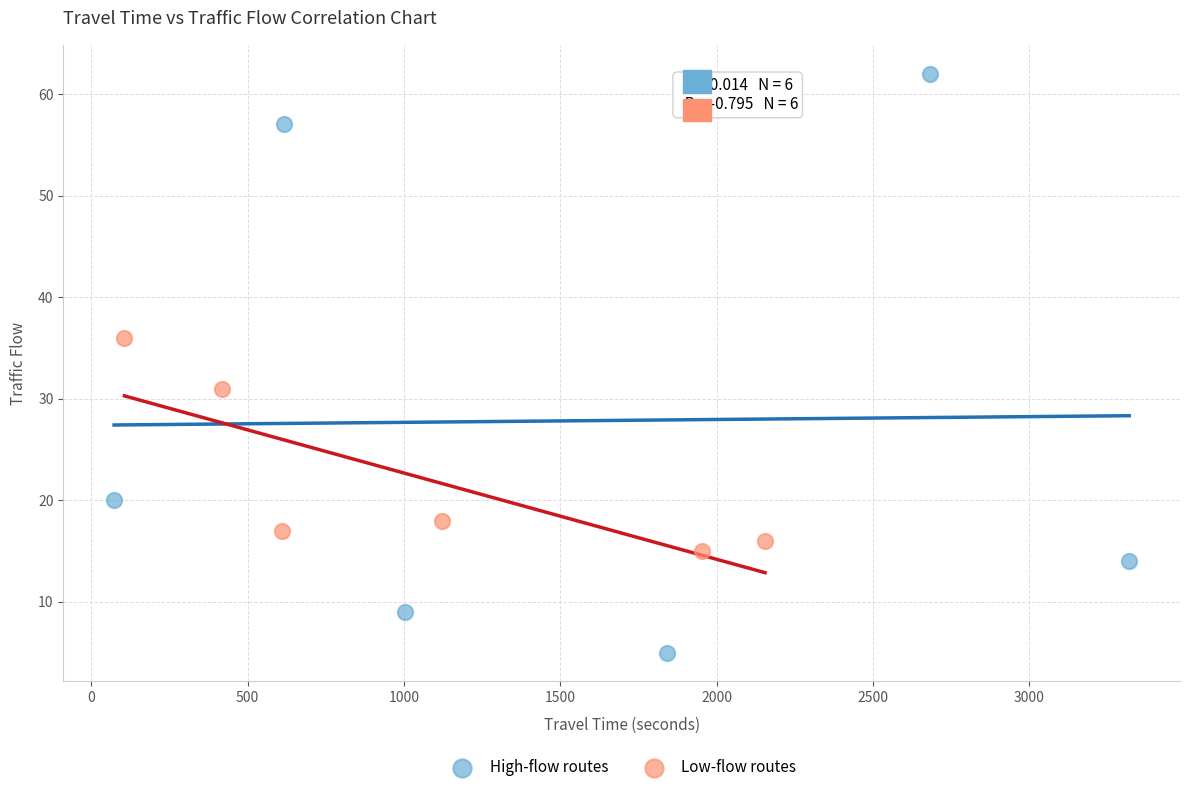

What are all the series names shown in the legend?

High-flow routes, Low-flow routes